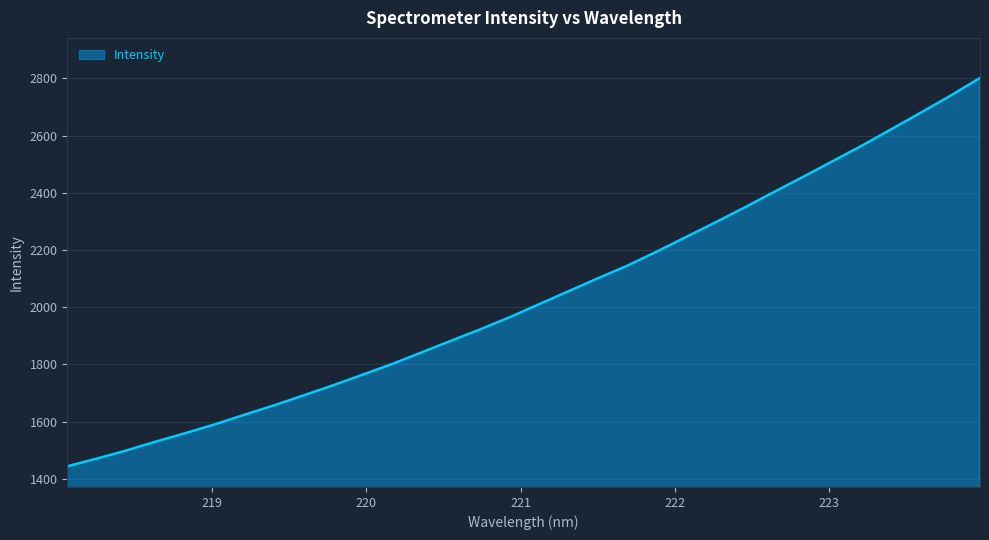

What is the minimum value shown in the chart?

1444.2